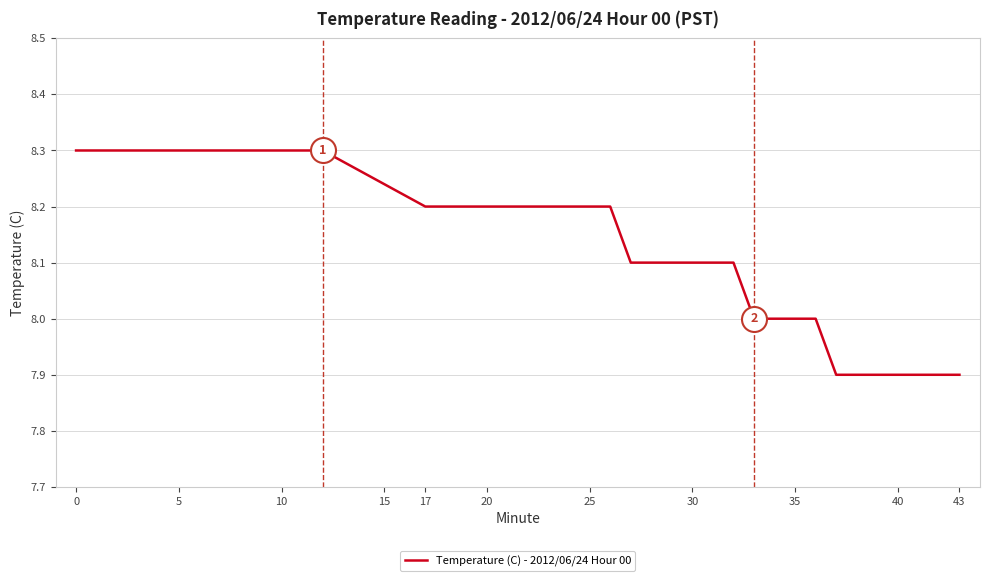

What is the difference between the maximum and minimum values?

0.4